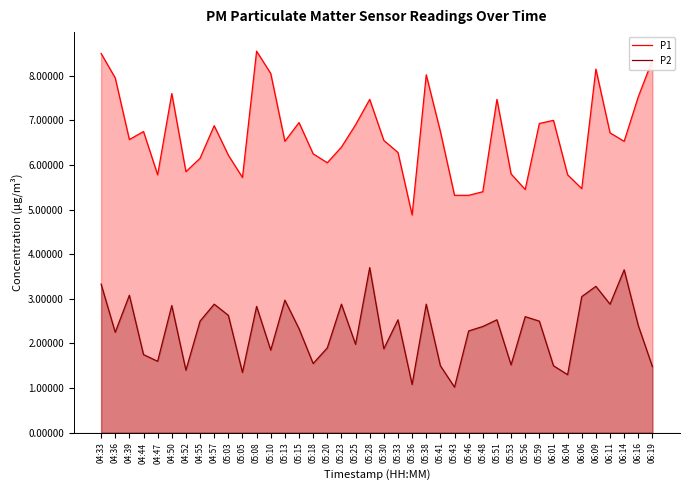

At which category does P2 reach its first local valley?

04:36